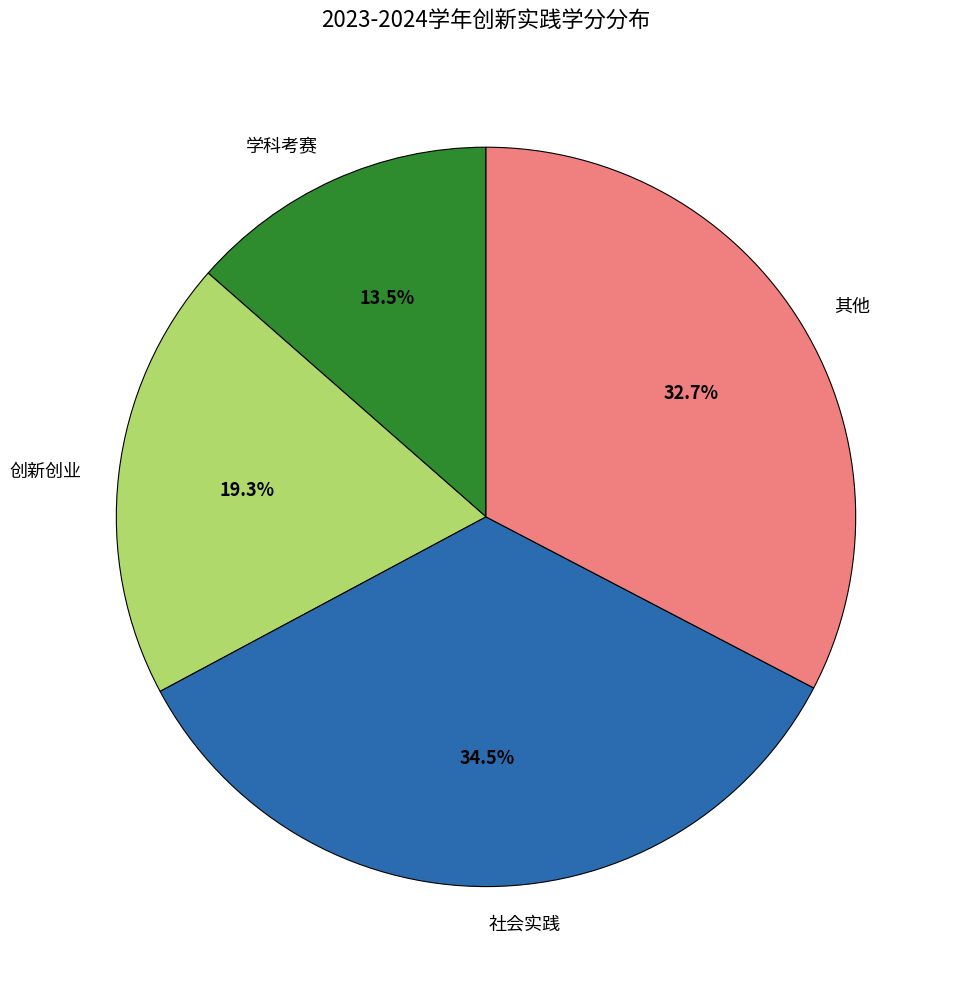

Which category has the smallest portion of the pie?

学科考赛